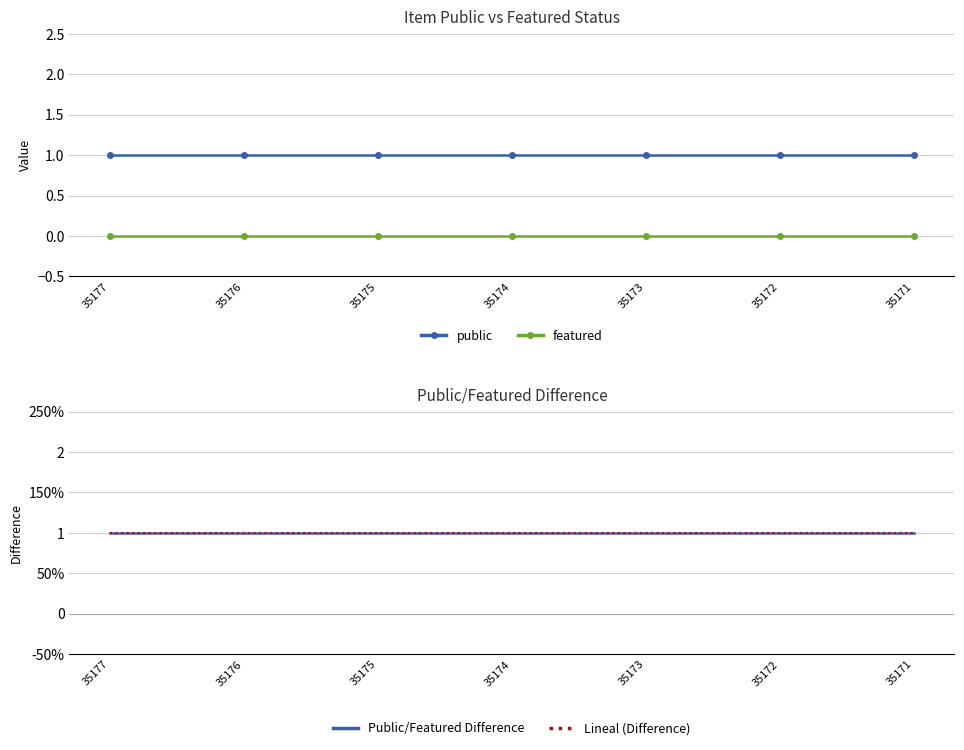

What is the difference between the highest and lowest values at 35176?

1.0